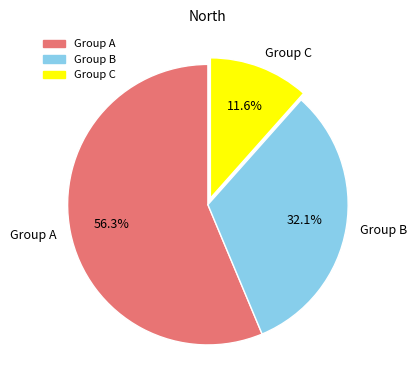

Which category has the smallest portion of the pie?

Group C